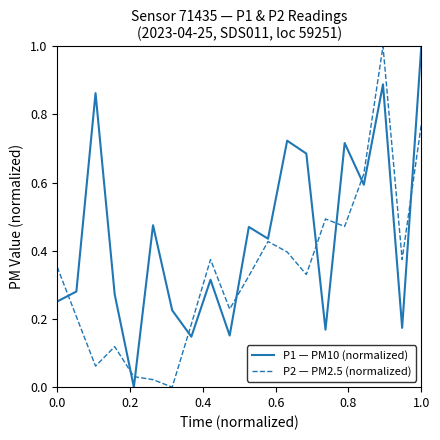

Which series has the largest total across all categories?

P1 — PM10 (normalized)